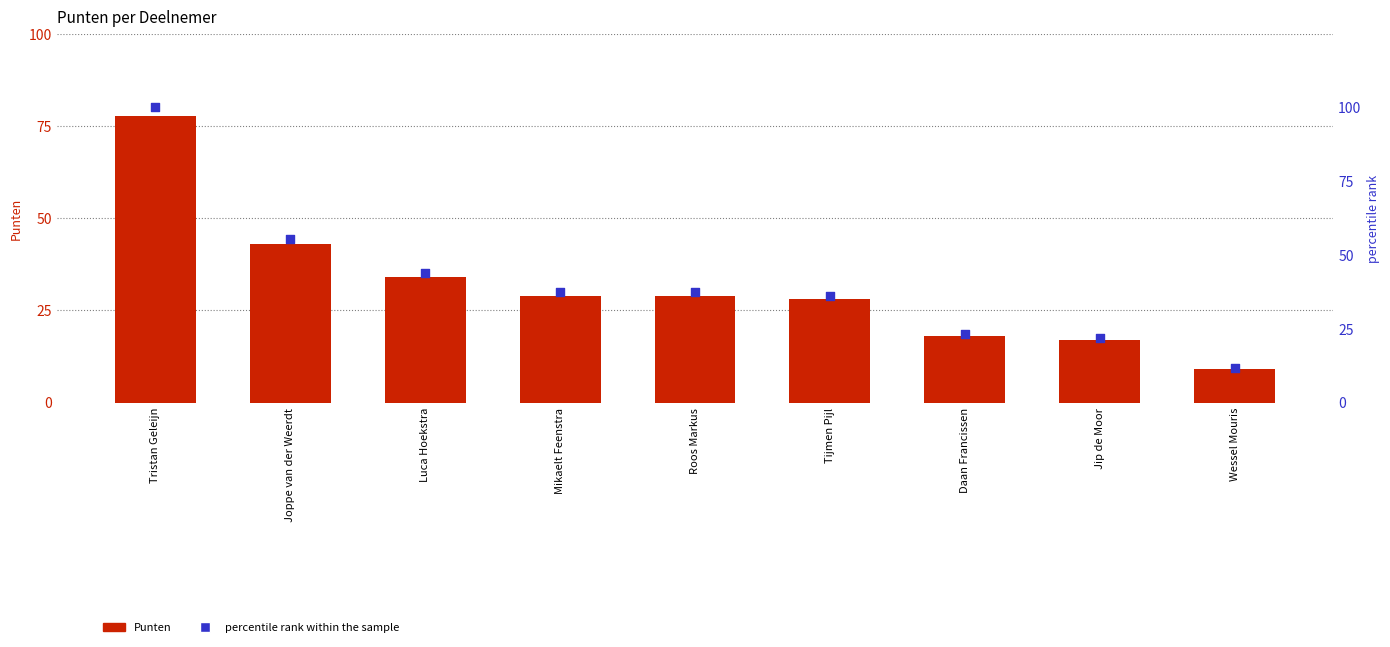

What is the total value across all series at Mikaelt Feenstra?

66.3